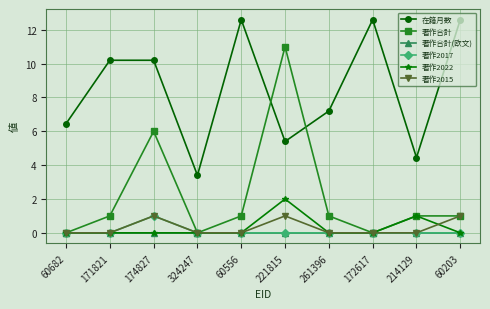

In 著作2015, how many points are higher than both neighbors (excluding endpoints)?

2